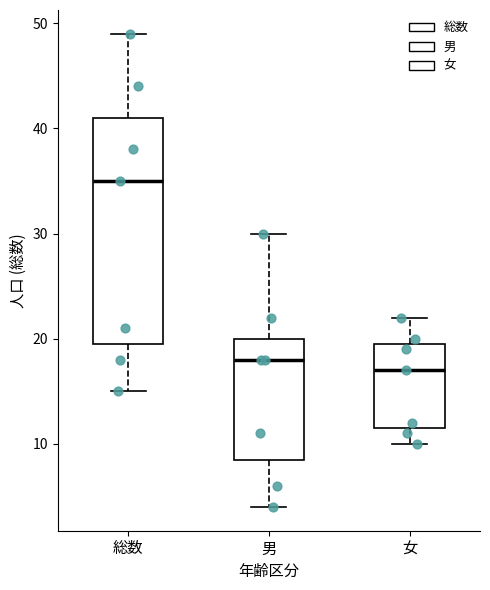

Which box has the lowest median line?

女